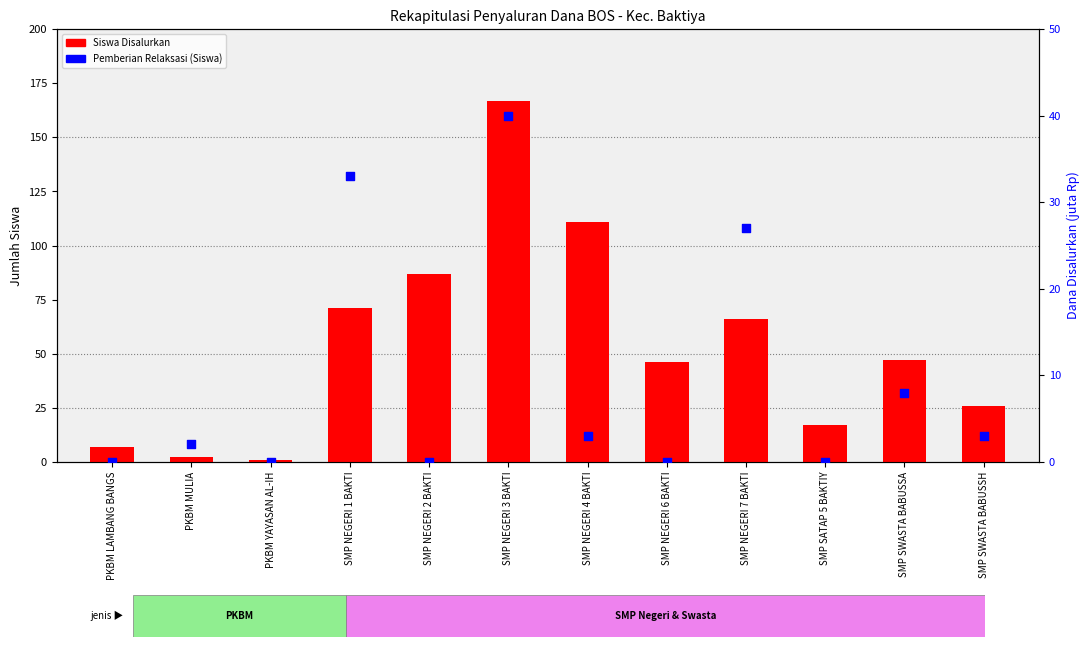

Which series has the largest Y range (max minus min)?

Siswa Disalurkan